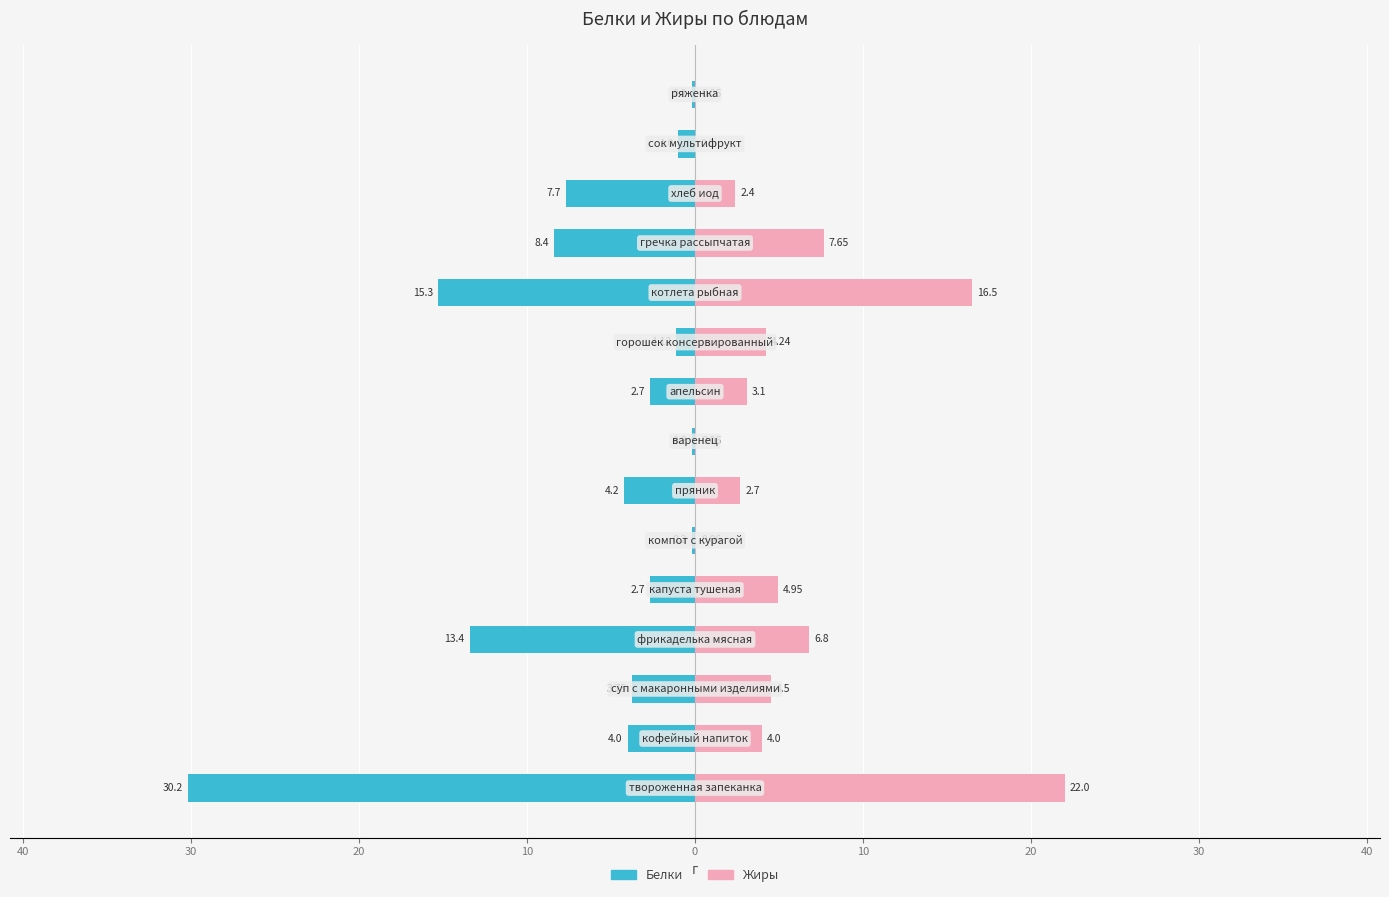

Which series has the widest spread of values?

Белки